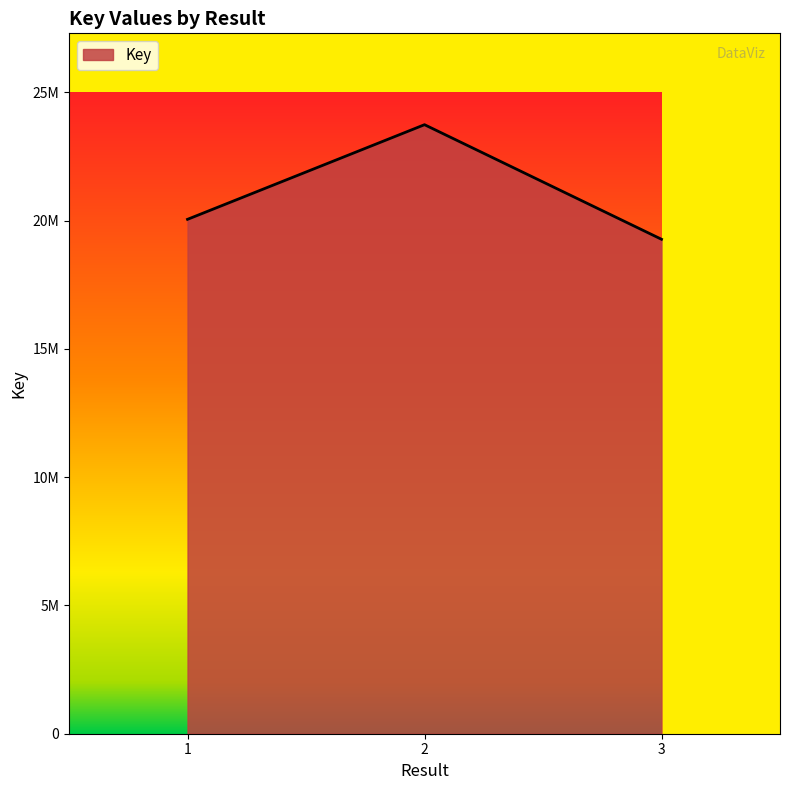

The chart shows a value of 33958757 at 2. True or false?

False